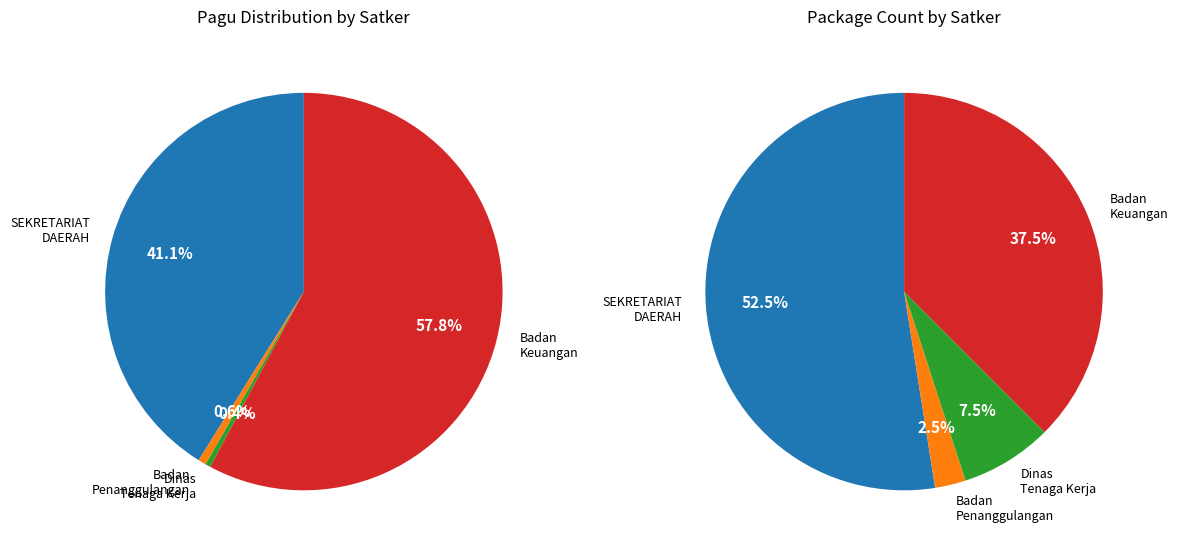

Which has a higher value, 32 or 23?

32